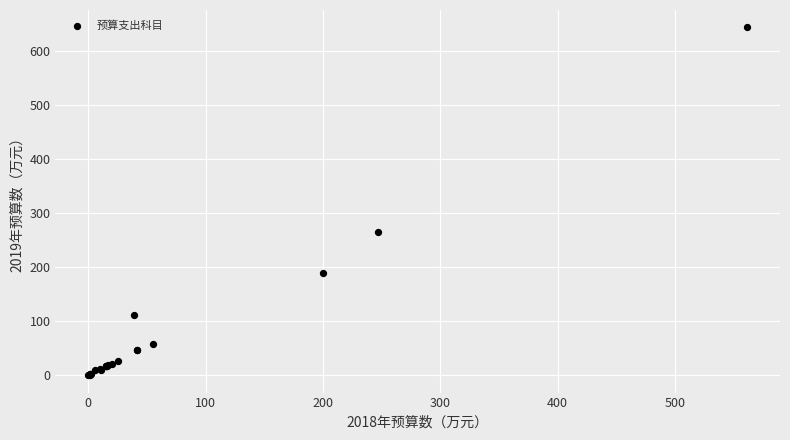

What Y value in the scatter plot is closest to 321?

264.7